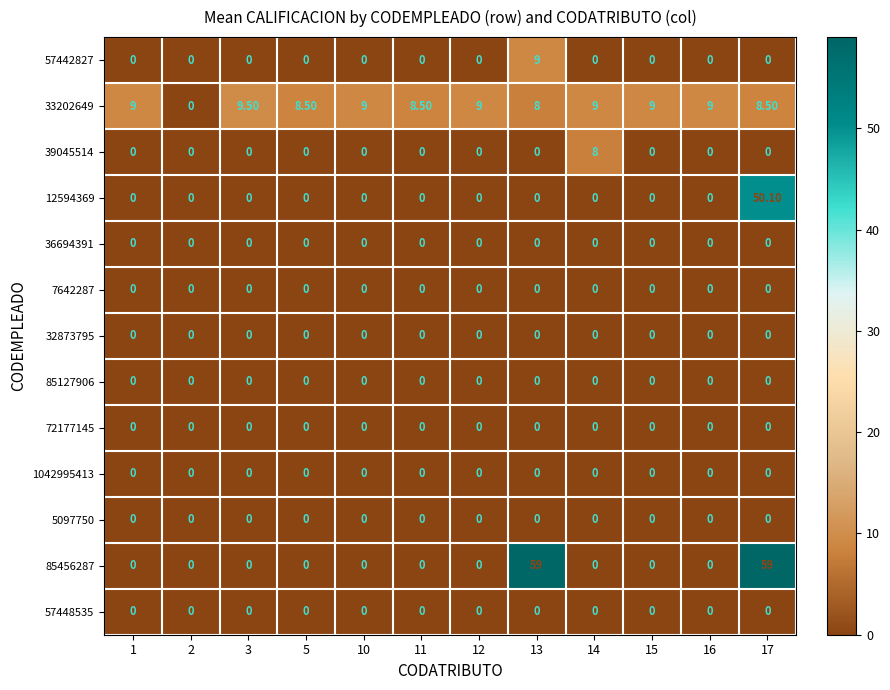

Between 2 and 13, which series saw the biggest shift?

85456287